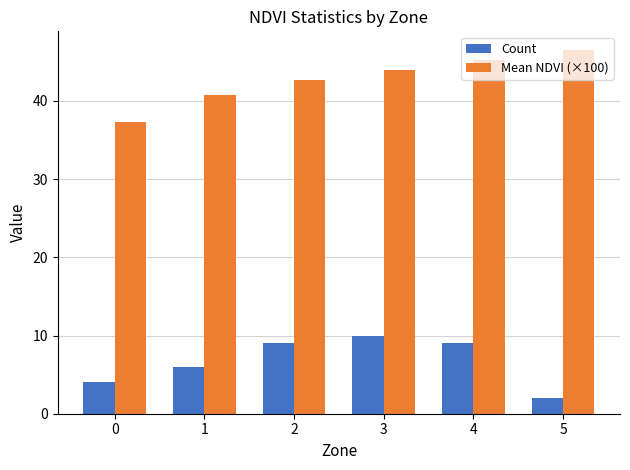

At how many categories does at least one series exceed 6?

6